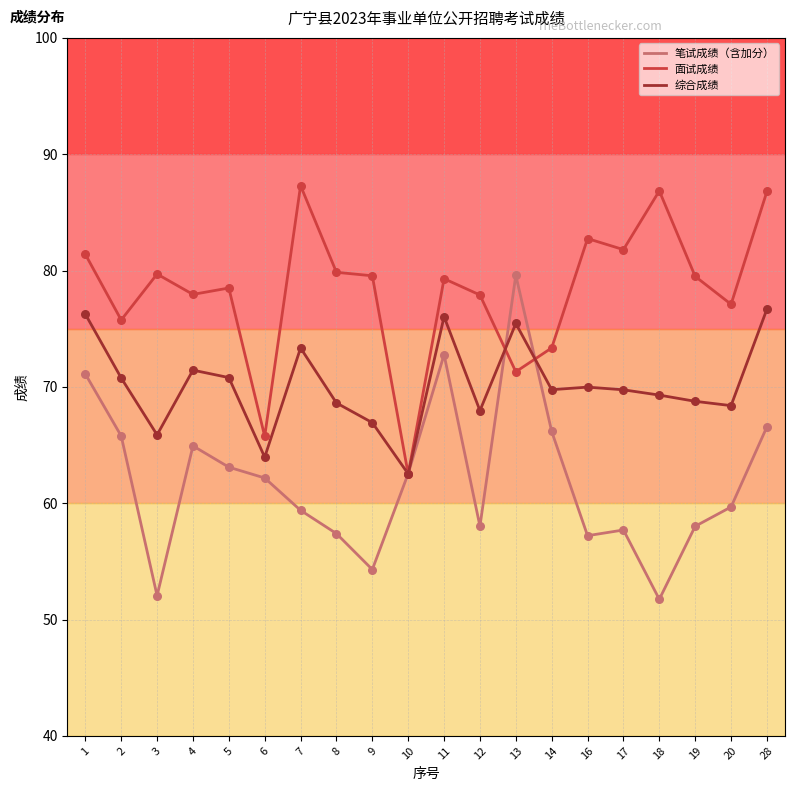

What are all the series names shown in the legend?

笔试成绩（含加分）, 面试成绩, 综合成绩